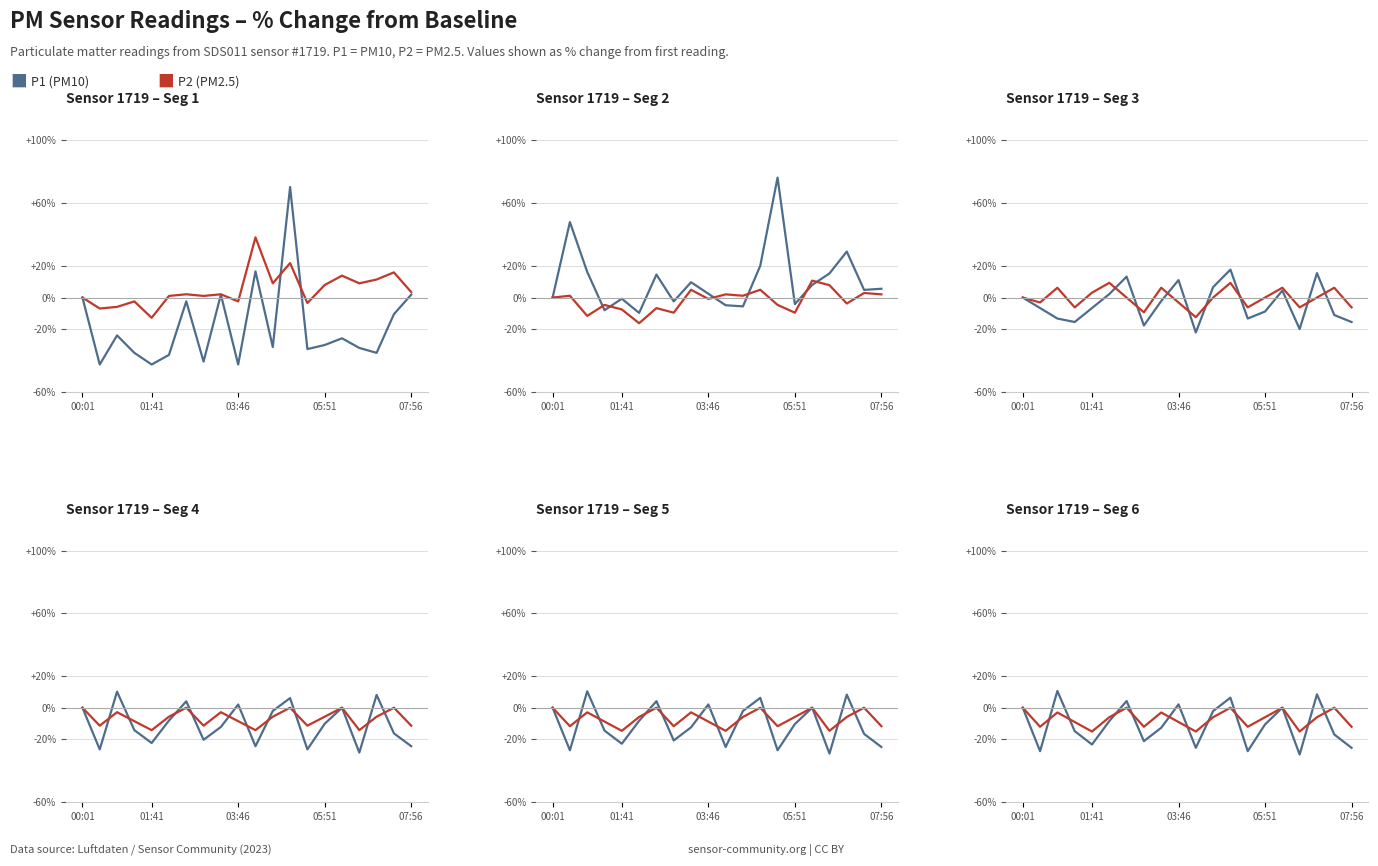

The value of P1 (PM10) at 07:56 is -25.5. True or false?

True